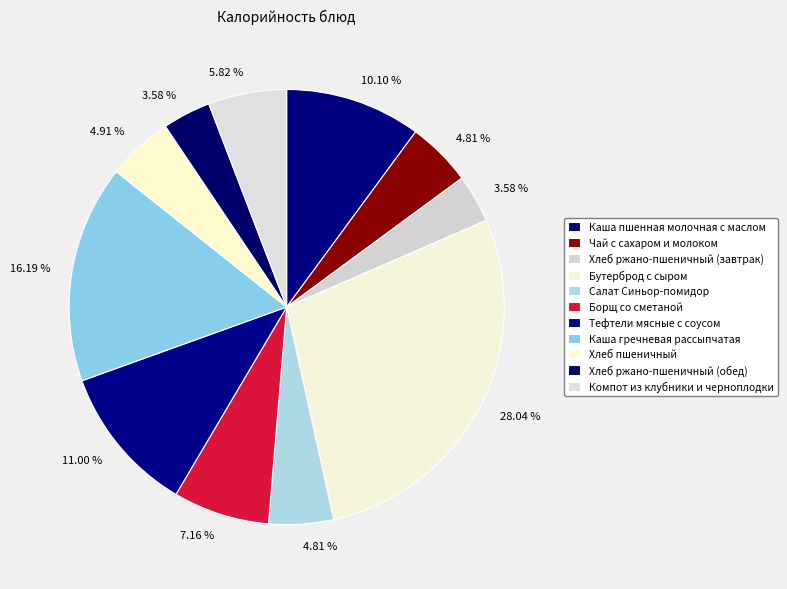

What percentage is NOT represented by Борщ со сметаной?

92.8%